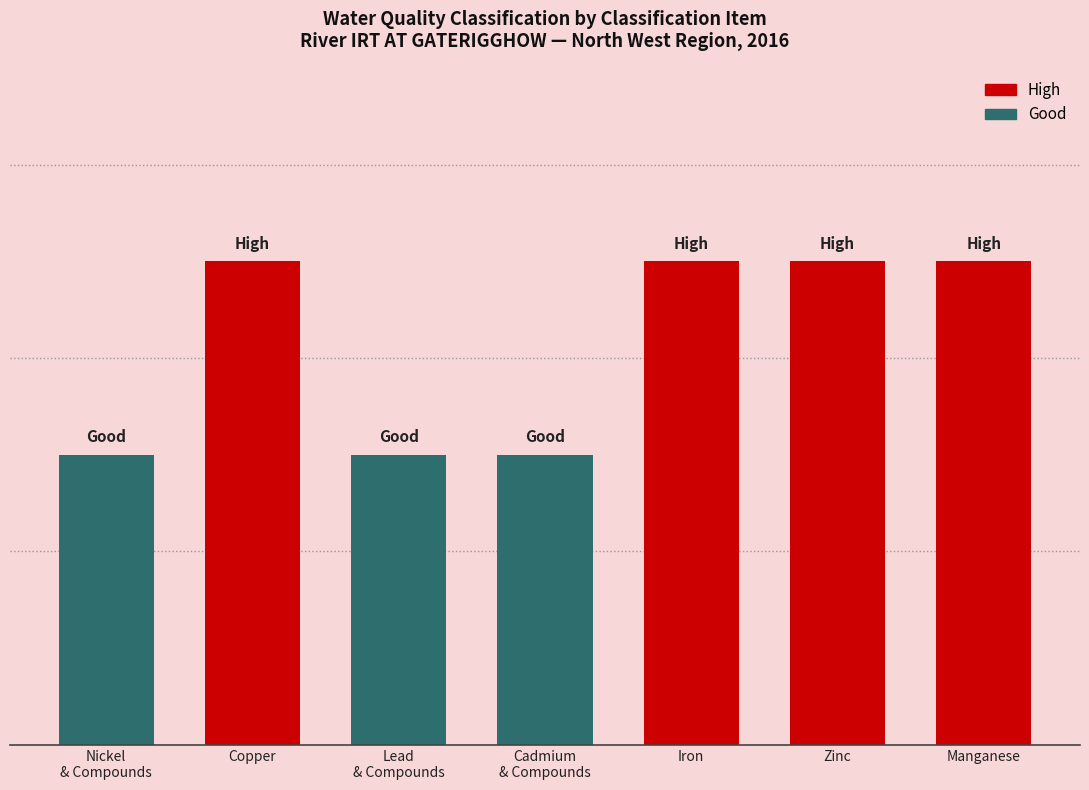

What is the difference between the maximum and minimum values?

0.4